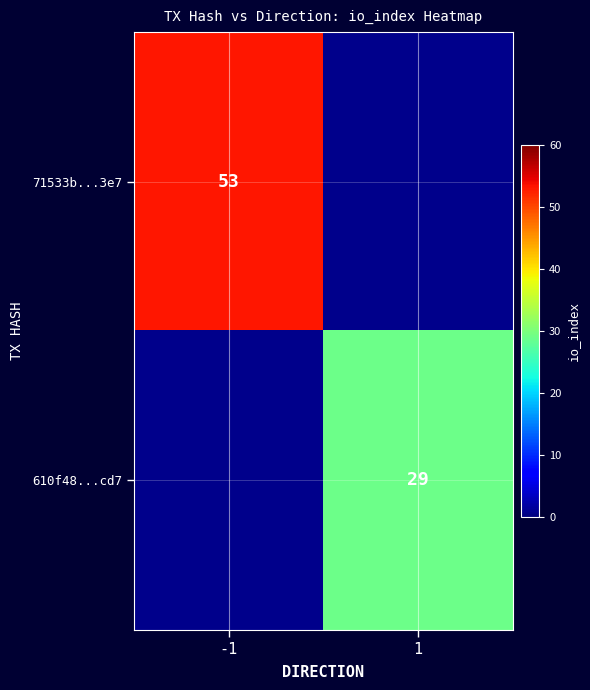

The value of 71533b...3e7 at -1 is 53. True or false?

True